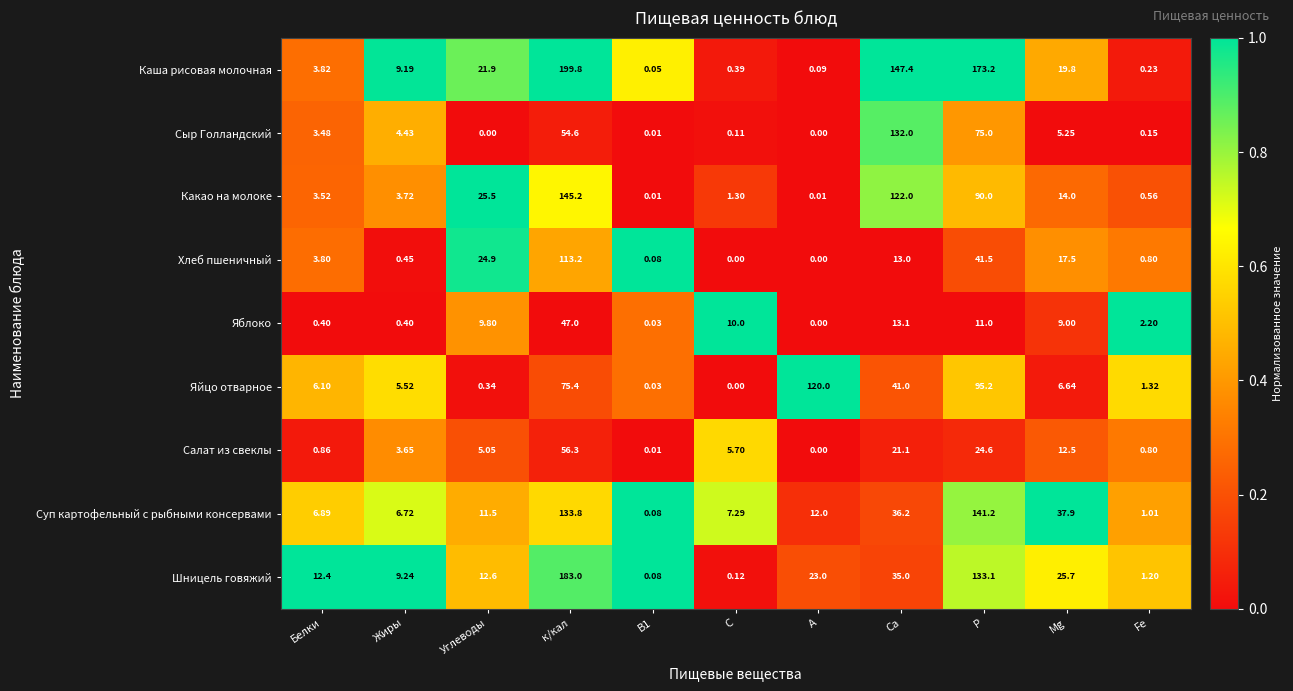

Where is Сыр Голландский nearest to the value 66?

Р